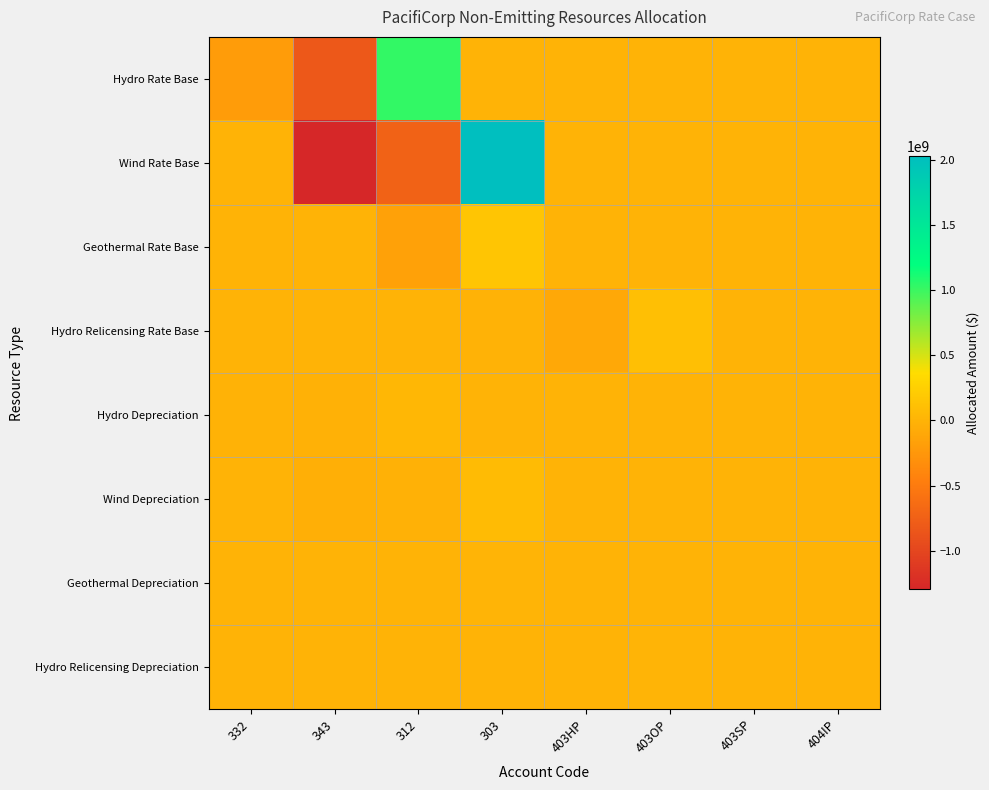

Reading left to right, extract all data points from this chart.

Hydro Rate Base: 332=-205603777.6	343=-825501358.6	312=1031105136.2	303=0.0	403HP=0.0	403OP=0.0	403SP=0.0	404IP=0.0
Wind Rate Base: 332=0.0	343=-1295318899.9	312=-727792177.2	303=2023111077.1	403HP=0.0	403OP=0.0	403SP=0.0	404IP=0.0
Geothermal Rate Base: 332=0.0	343=0.0	312=-156882730.5	303=156882730.5	403HP=0.0	403OP=0.0	403SP=0.0	404IP=0.0
Hydro Relicensing Rate Base: 332=0.0	343=0.0	312=0.0	303=-10579623.7	403HP=-100504608.0	403OP=111084231.7	403SP=0.0	404IP=0.0
Hydro Depreciation: 332=-8241817.5	343=-20929292.2	312=29171109.7	303=0.0	403HP=0.0	403OP=0.0	403SP=0.0	404IP=0.0
Wind Depreciation: 332=0.0	343=-42837028.4	312=-24077446.5	303=66914474.9	403HP=0.0	403OP=0.0	403SP=0.0	404IP=0.0
Geothermal Depreciation: 332=0.0	343=0.0	312=-5447263.3	303=5447263.3	403HP=0.0	403OP=0.0	403SP=0.0	404IP=0.0
Hydro Relicensing Depreciation: 332=0.0	343=0.0	312=0.0	303=-515263.8	403HP=-3073383.1	403OP=3588646.9	403SP=0.0	404IP=0.0